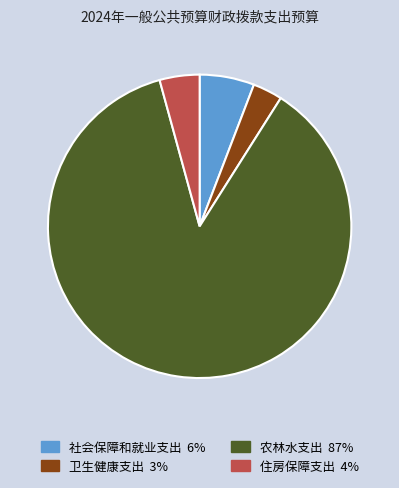

Which category accounts for the majority?

农林水支出